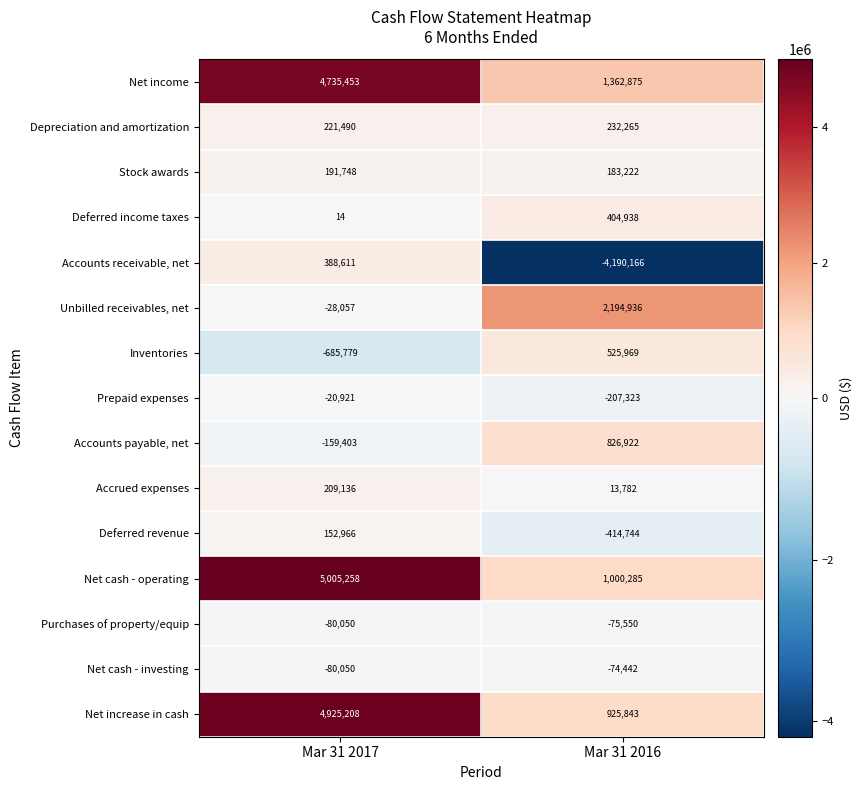

Rank the series by their maximum value, from lowest to highest.

Purchases of property/equip, Net cash - investing, Prepaid expenses, Deferred revenue, Stock awards, Accrued expenses, Depreciation and amortization, Accounts receivable, net, Deferred income taxes, Inventories, Accounts payable, net, Unbilled receivables, net, Net income, Net increase in cash, Net cash - operating